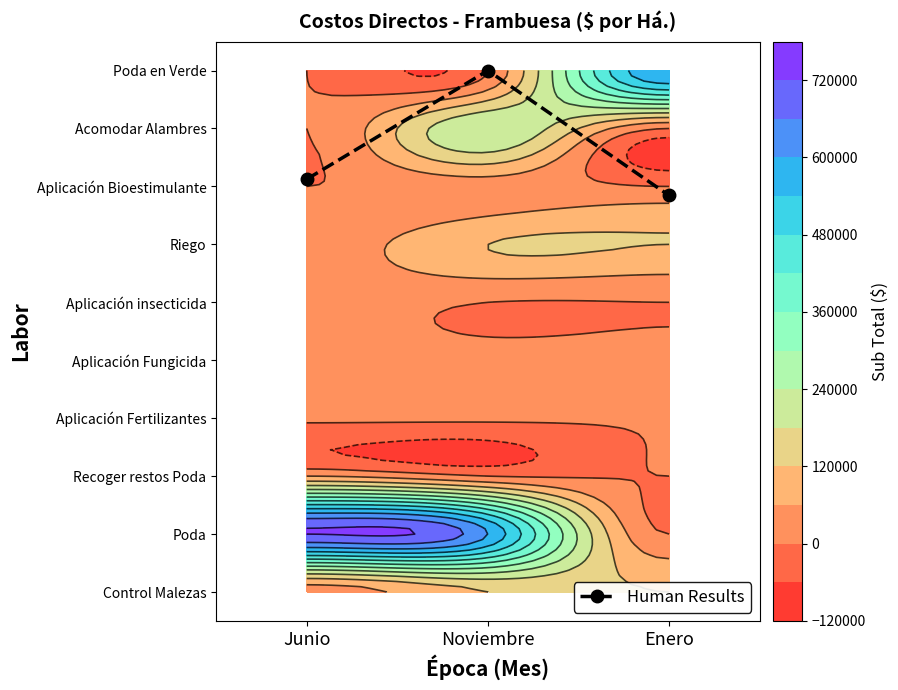

How many values are below 7?

1